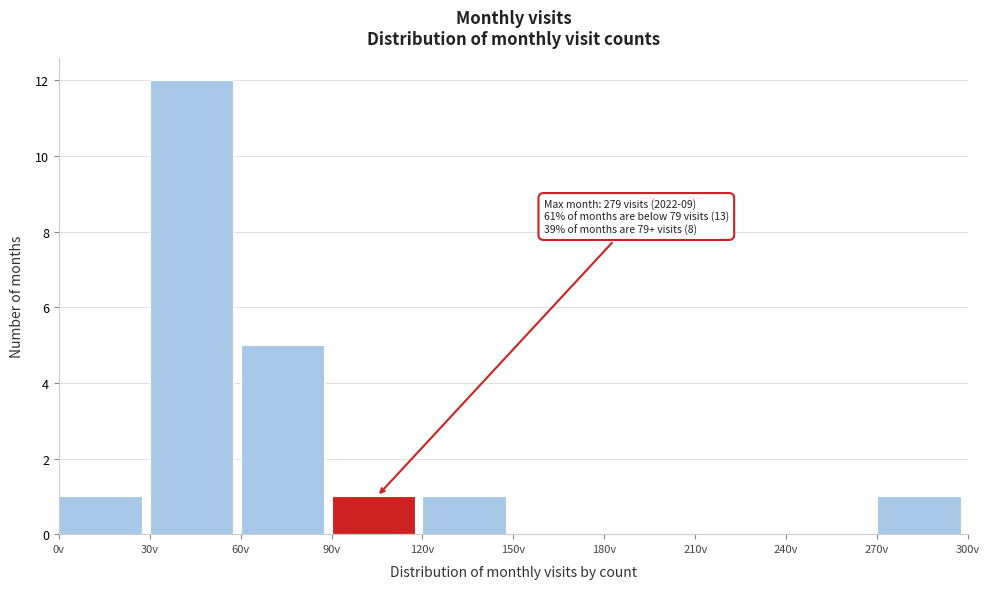

Reading left to right, what are all the values shown in this chart?

0v=1	30v=12	60v=5	90v=1	120v=1	150v=0	180v=0	210v=0	240v=0	270v=1